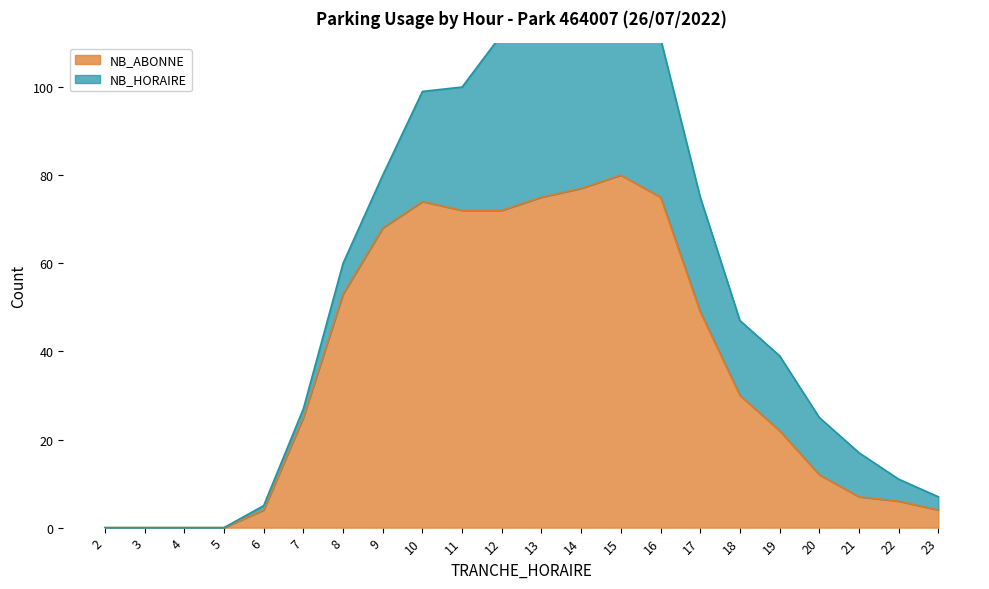

At which label is the value closest to 40?

17